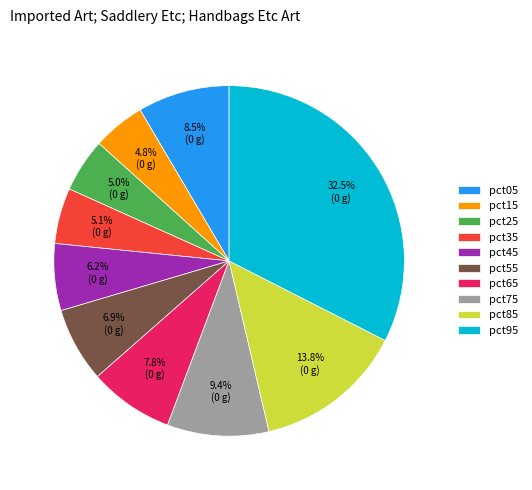

What is the largest slice in the pie chart?

pct95